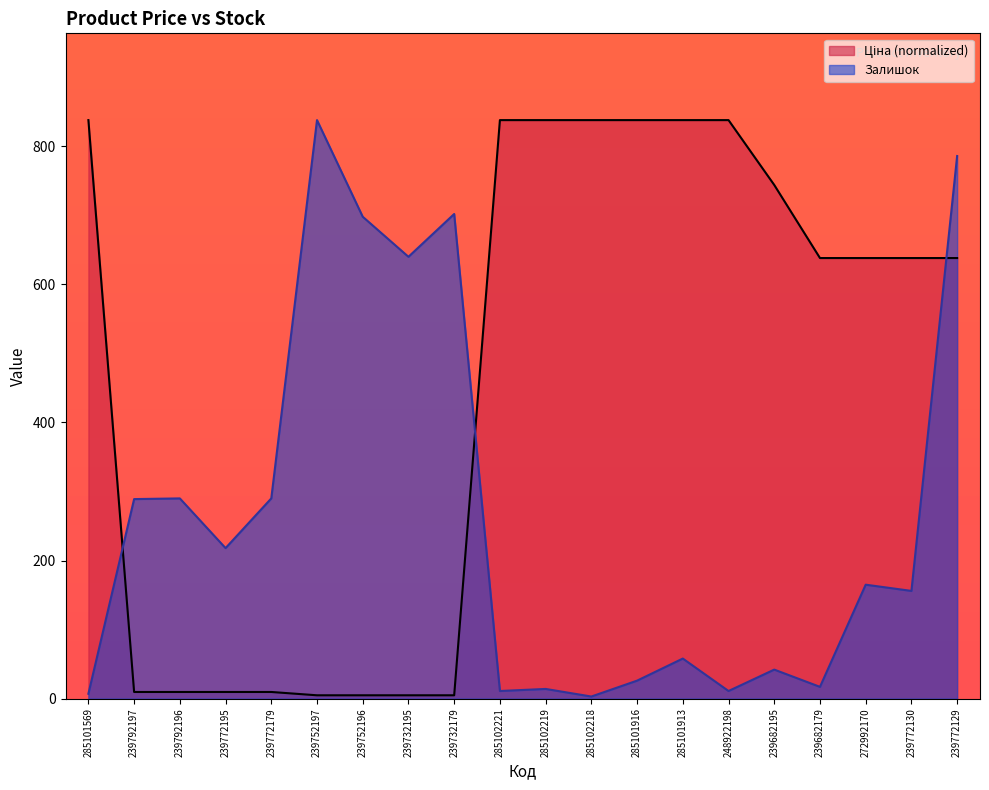

Does the chart have visible grid lines?

No